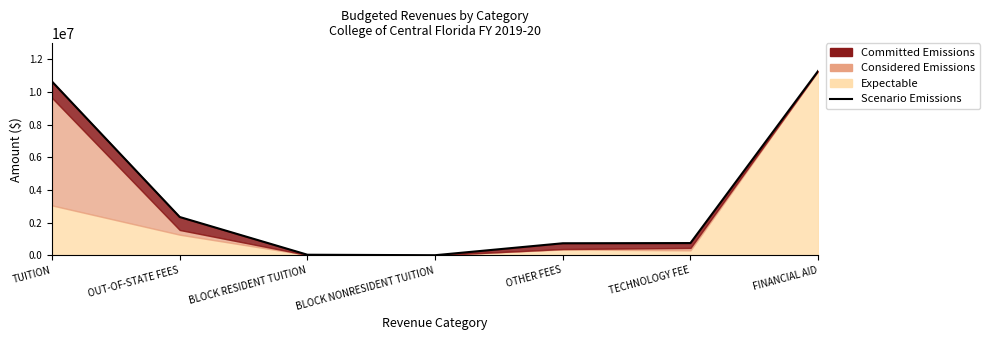

What is the sum of the values at OUT-OF-STATE FEES and TUITION?

12979659